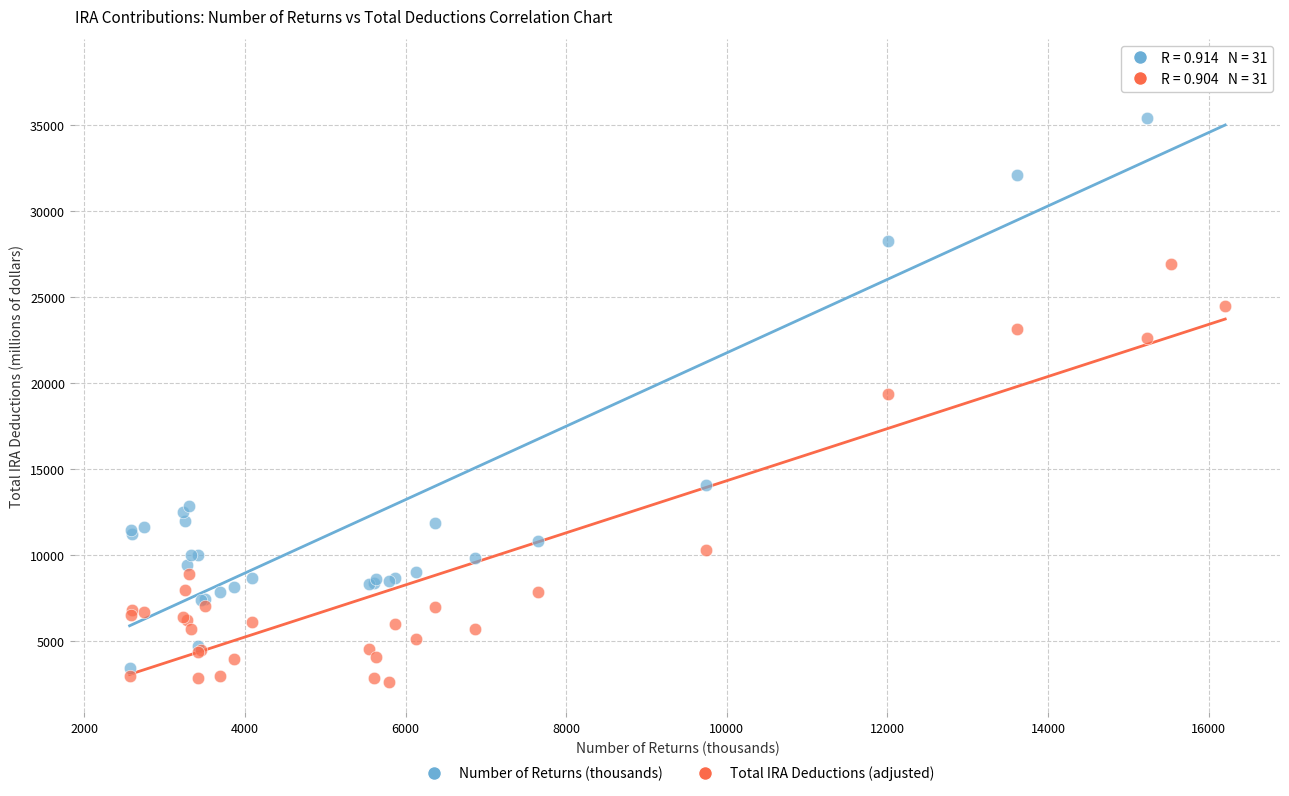

Which series has the widest spread of Y values?

Number of Returns (thousands)